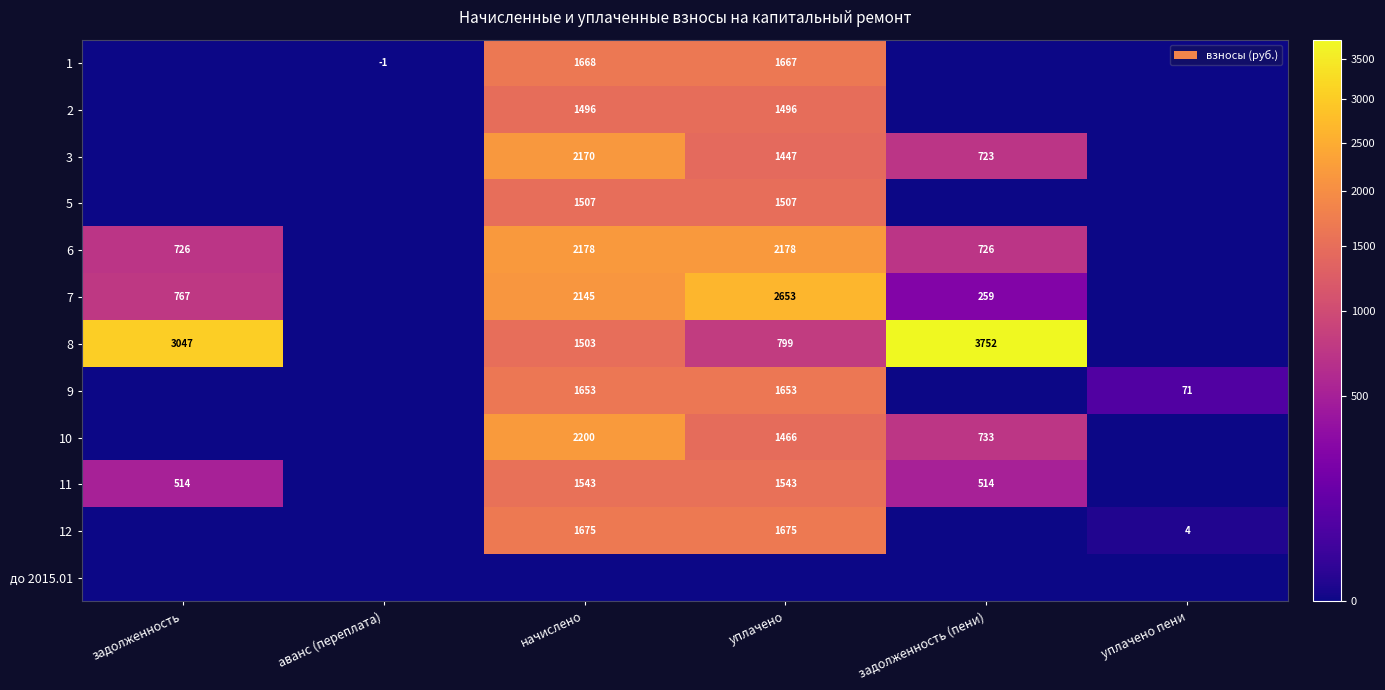

True or false: 12 has a value of 4 at уплачено пени.

True